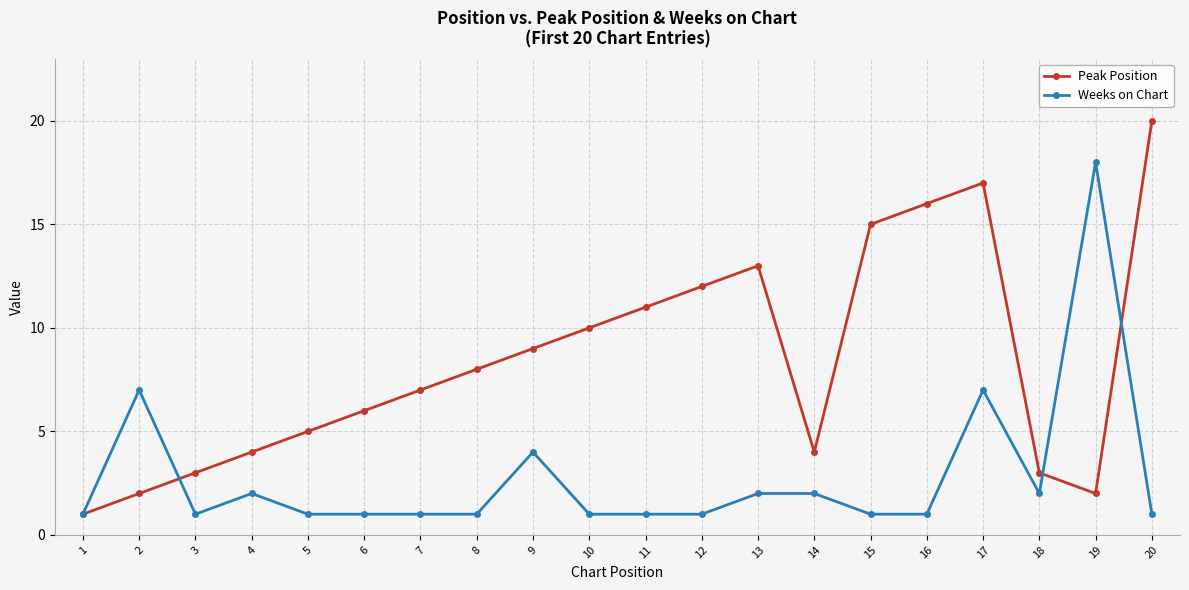

What is the difference between the maximum and minimum values in the Weeks on Chart series?

17